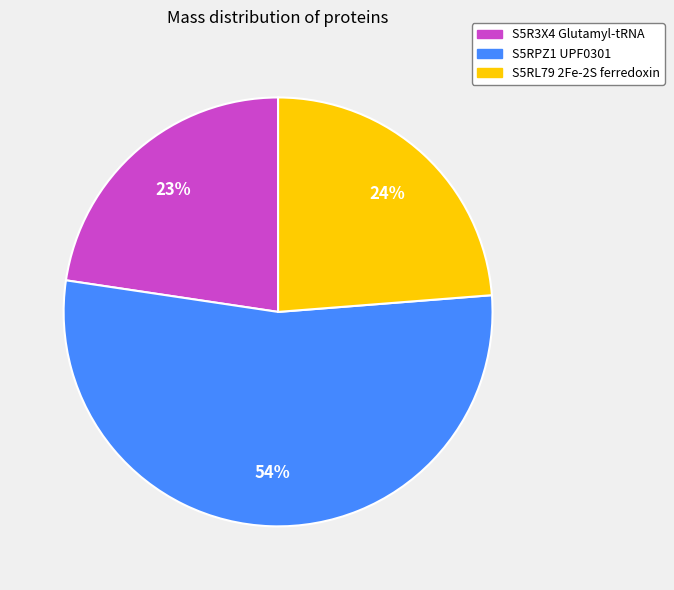

Combined, do S5RPZ1 UPF0301 and S5R3X4 Glutamyl-tRNA account for over 50%?

Yes